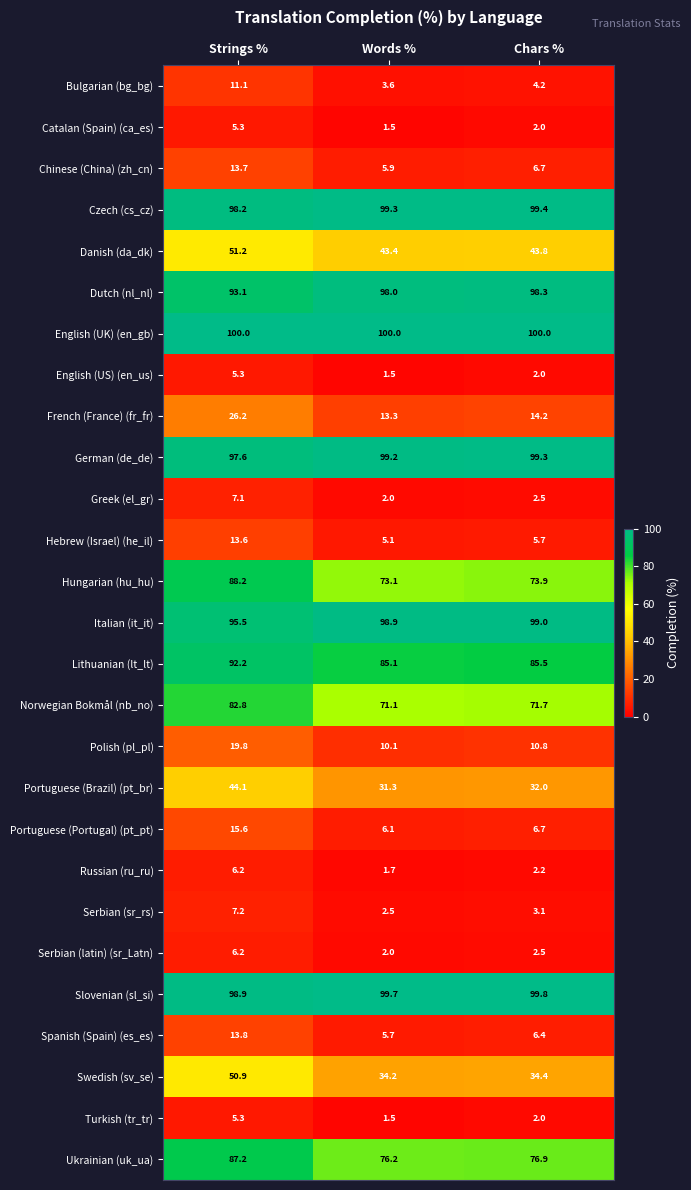

What is the spread (max minus min) of values at Strings %?

94.7